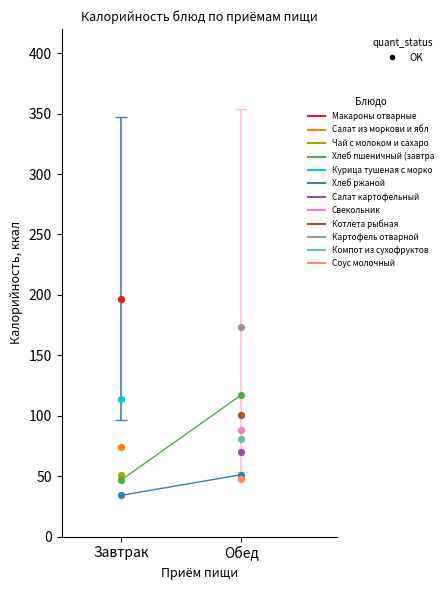

Which series has the largest Y range (max minus min)?

Хлеб пшеничный (завтрак)